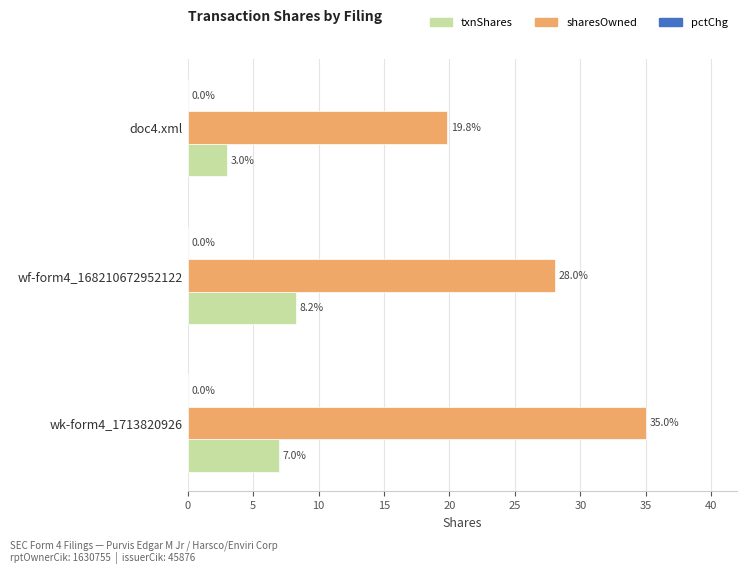

What is the greatest value displayed?

35.0